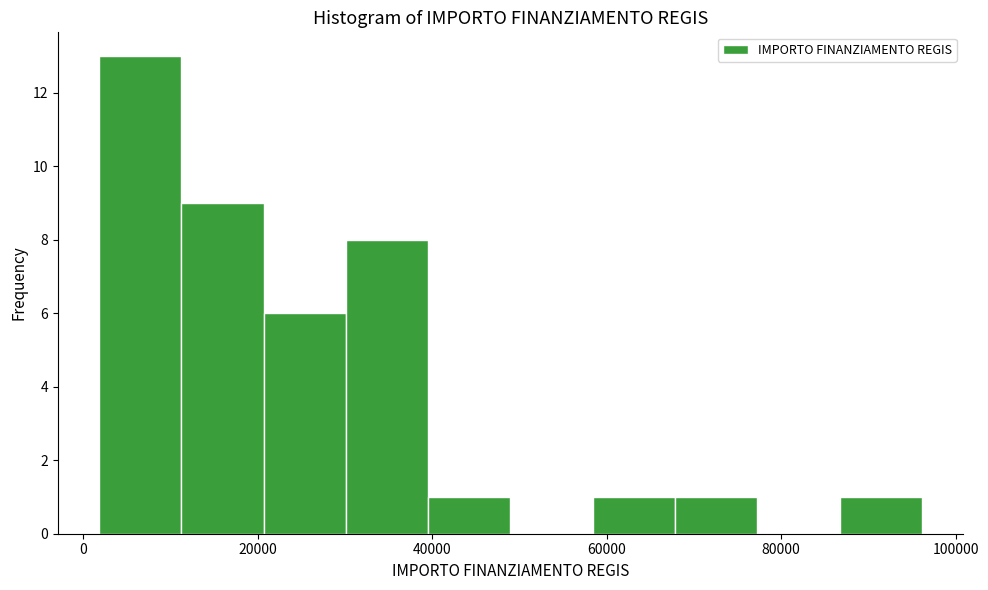

Over which range of the x-axis is the bar tallest?

2000 to 12000